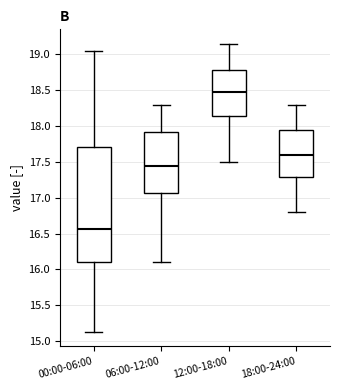

Reading left to right, read every box against the y-axis: the position of its median line, the range the box covers, and the ends of its whiskers. The values are not printed on the chart, so give them approximately, as read against the axis.

00:00-06:00: median 16.55, box 16.10 to 17.70, whiskers 15.15 to 19.05
06:00-12:00: median 17.45, box 17.05 to 17.95, whiskers 16.10 to 18.30
12:00-18:00: median 18.50, box 18.15 to 18.80, whiskers 17.50 to 19.15
18:00-24:00: median 17.60, box 17.30 to 17.95, whiskers 16.80 to 18.30